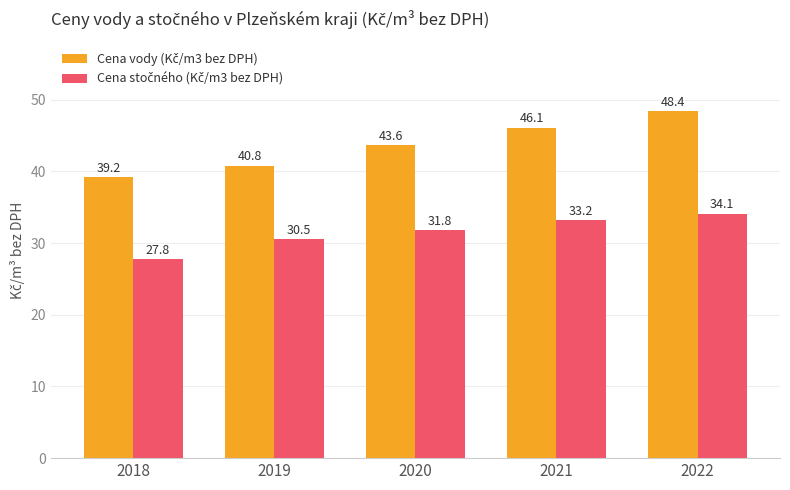

How many categories are shown in the chart?

5